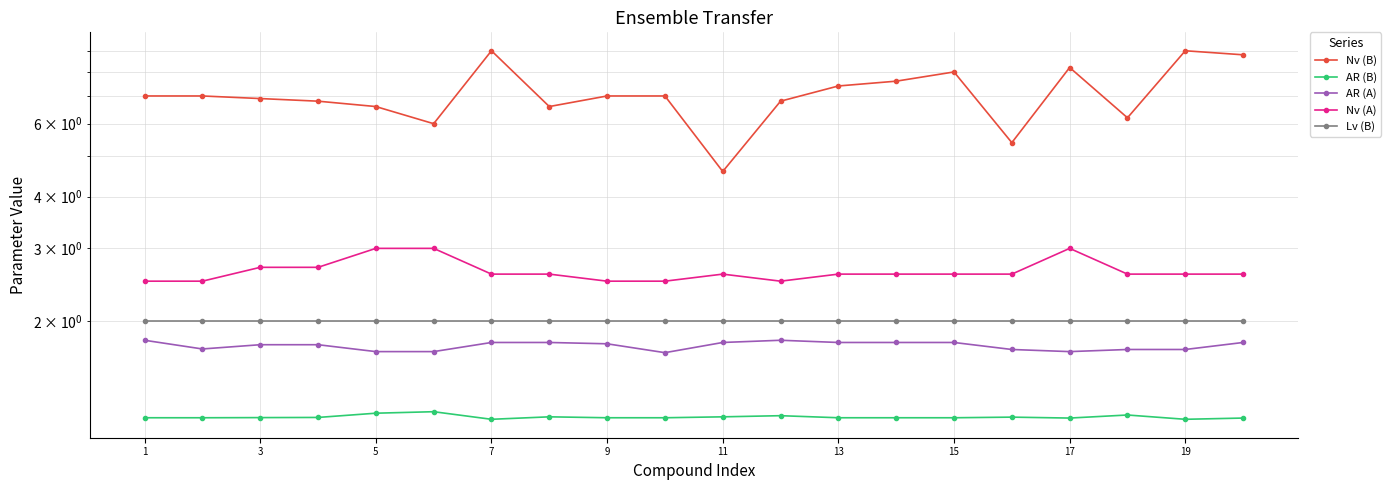

What are all the series names shown in the legend?

Nv (B), AR (B), AR (A), Nv (A), Lv (B)